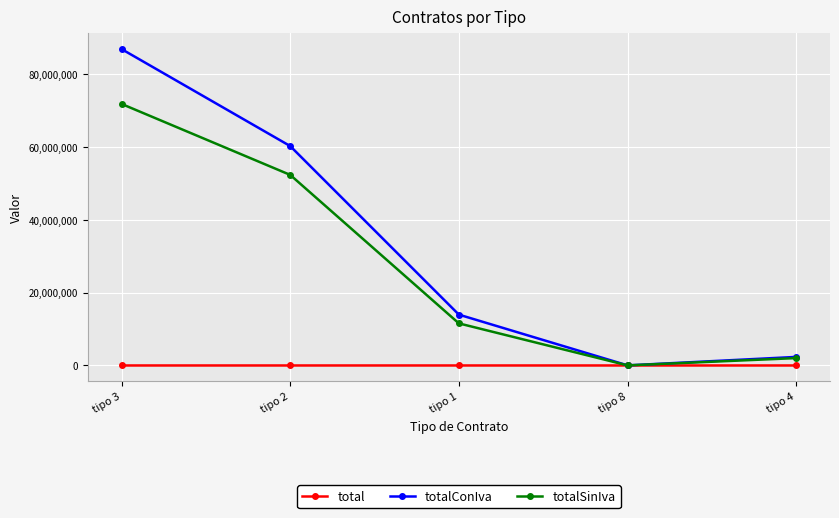

At which label does totalConIva reach its peak?

tipo 3